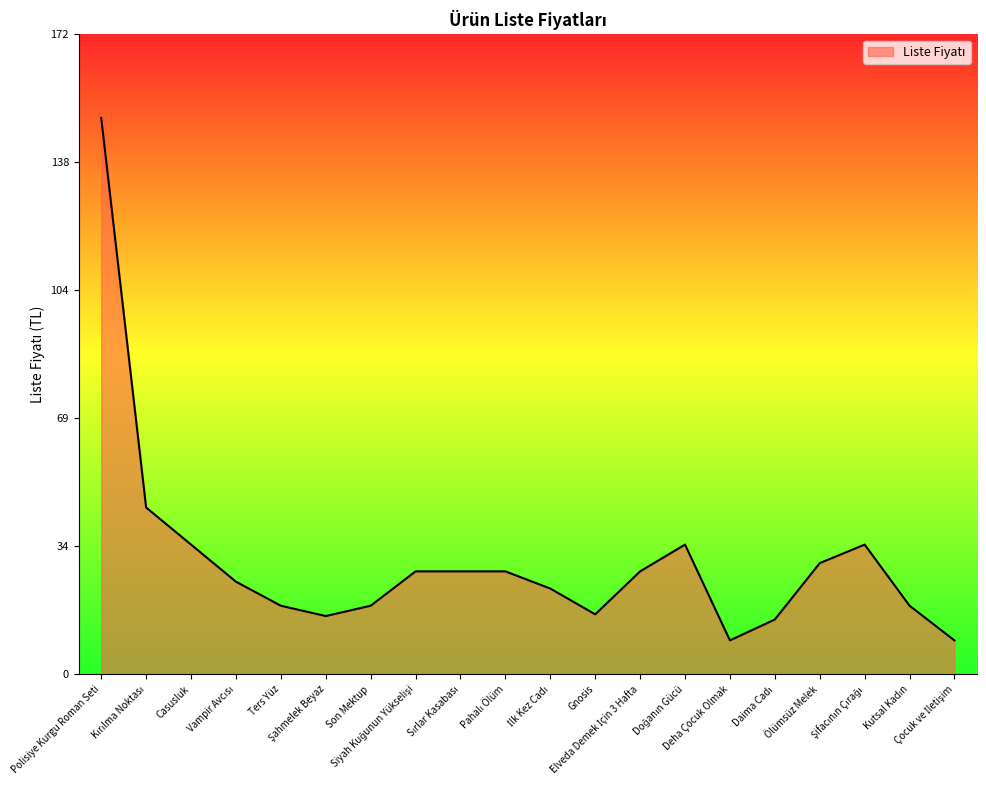

What is the difference between the maximum and minimum values?

140.8